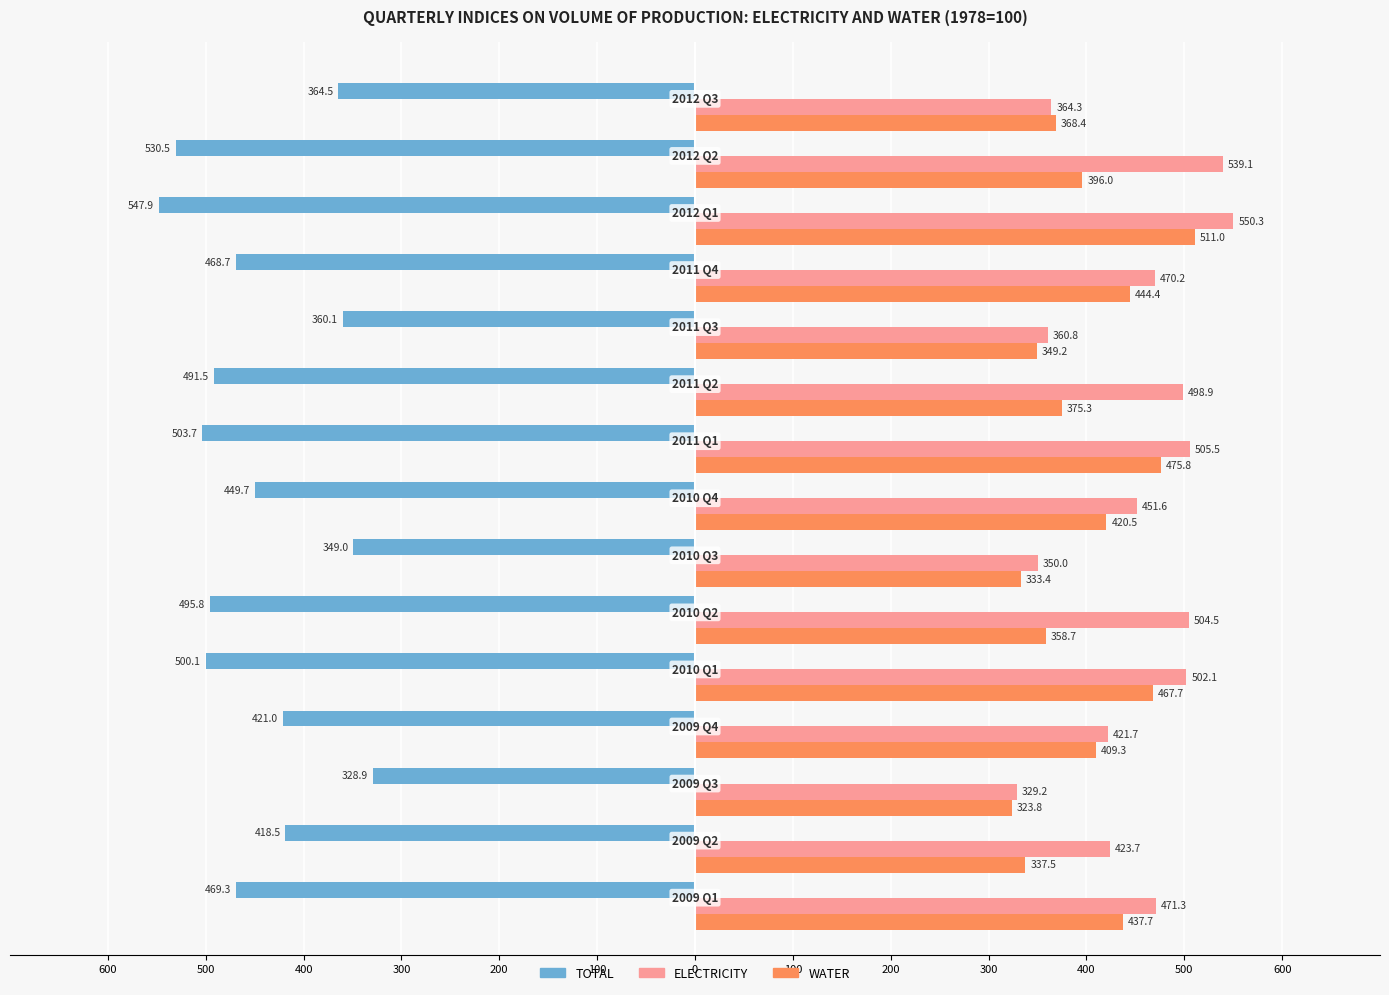

What are all the series names shown in the legend?

TOTAL, ELECTRICITY, WATER